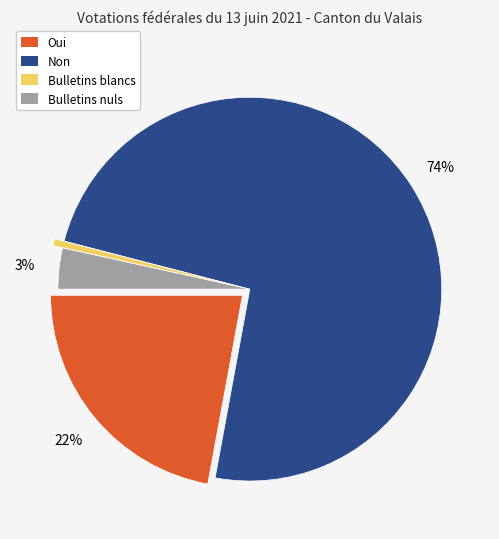

Which slice is the smallest?

Bulletins blancs